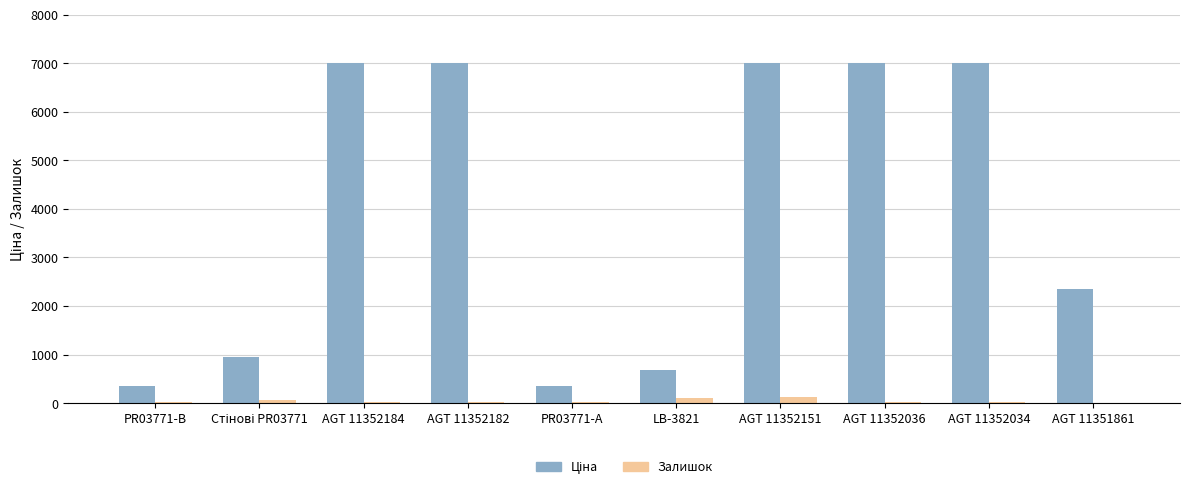

What is the greatest value displayed?

7002.7